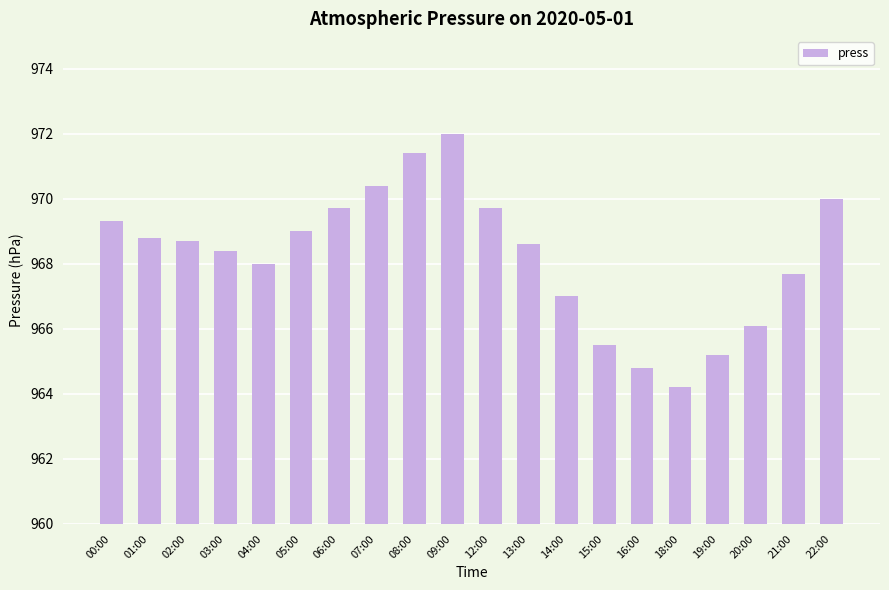

How many bars are there in total?

20